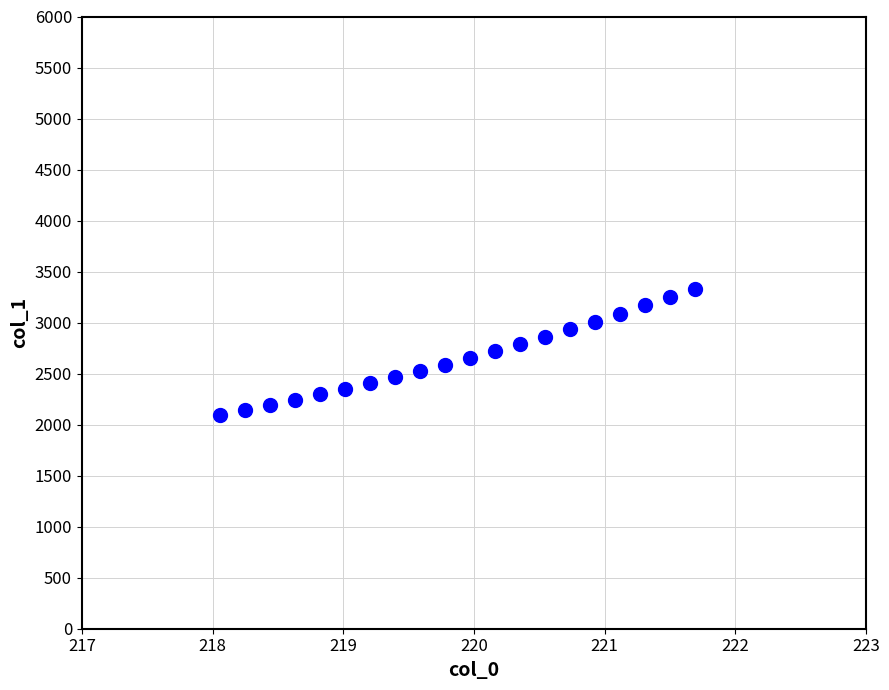

What is the range of X values (max minus min)?

3.6